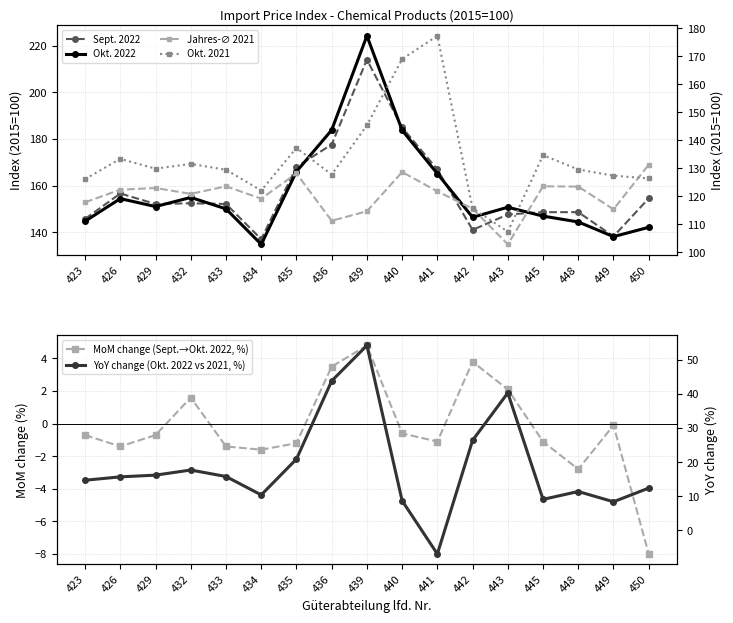

Rank the series by their maximum value, from highest to lowest.

Okt. 2022, Sept. 2022, Okt. 2021, Jahres-∅ 2021, YoY change (Okt. 2022 vs 2021, %), MoM change (Sept.→Okt. 2022, %)